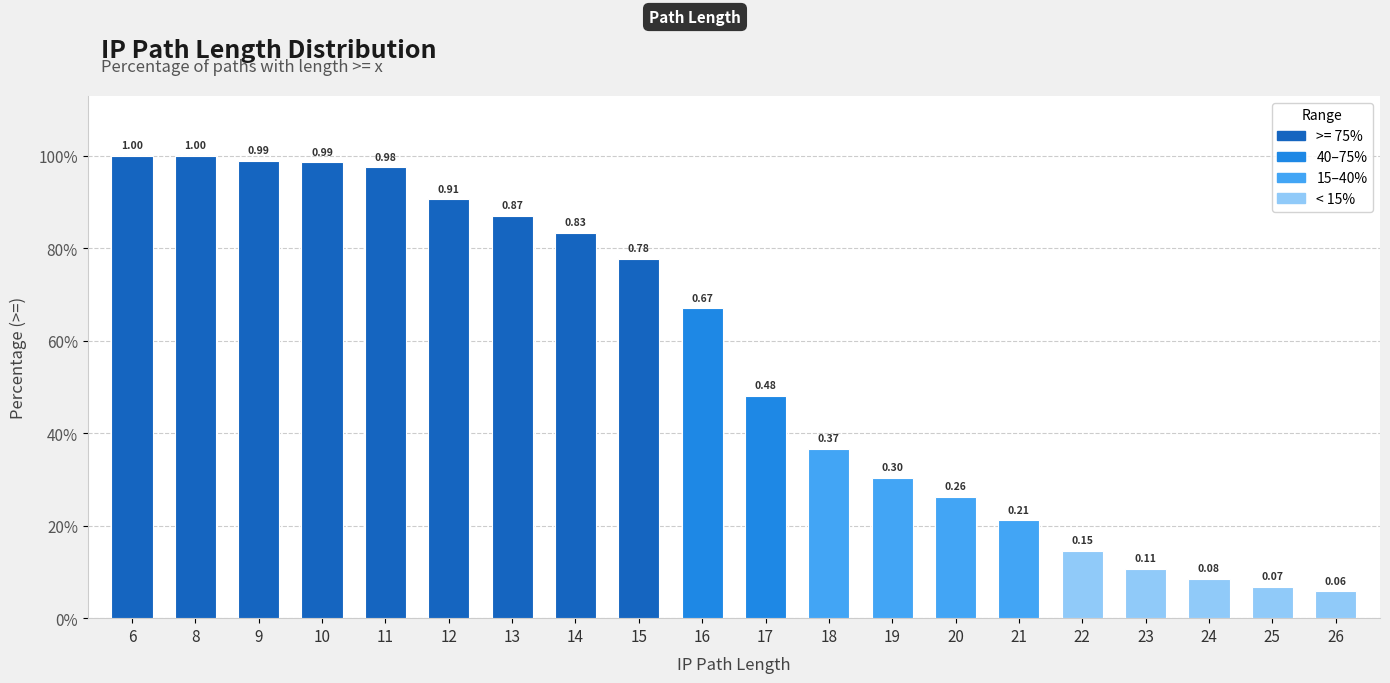

Are the bars horizontal?

No